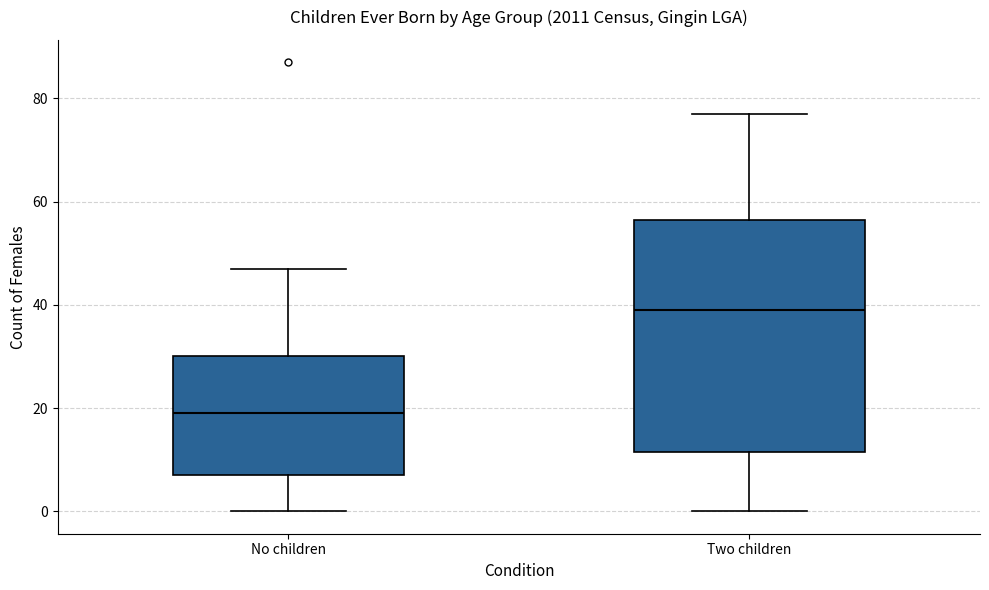

Which box is the tallest, from its lower edge to its upper edge?

Two children